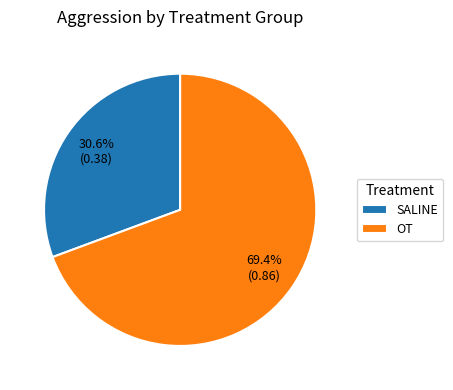

Rank the categories by value from lowest to highest.

SALINE, OT